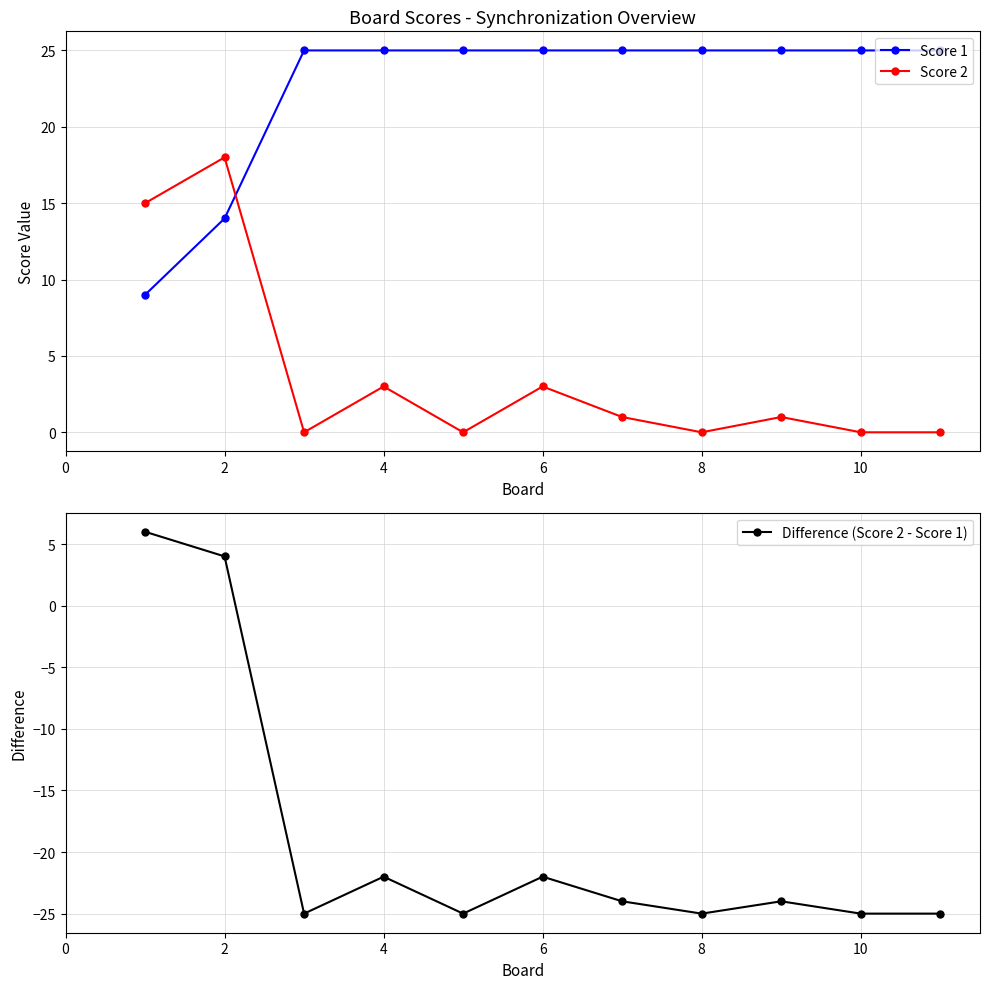

Which series has the largest range (max minus min)?

Difference (Score 2 - Score 1)